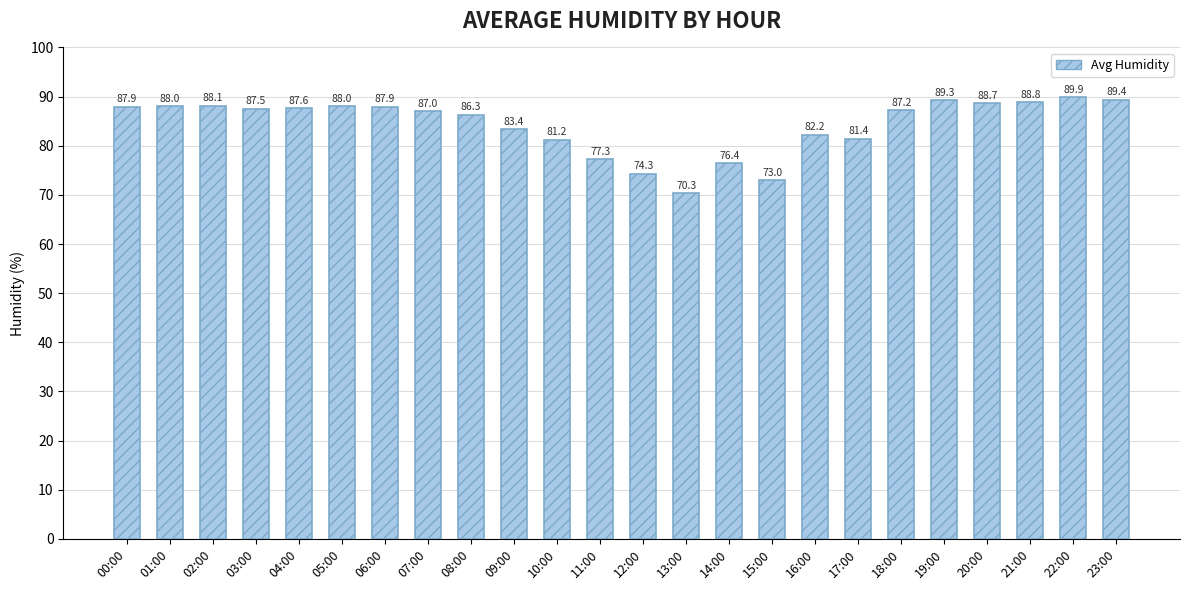

At which category does the chart reach its minimum across all series?

13:00